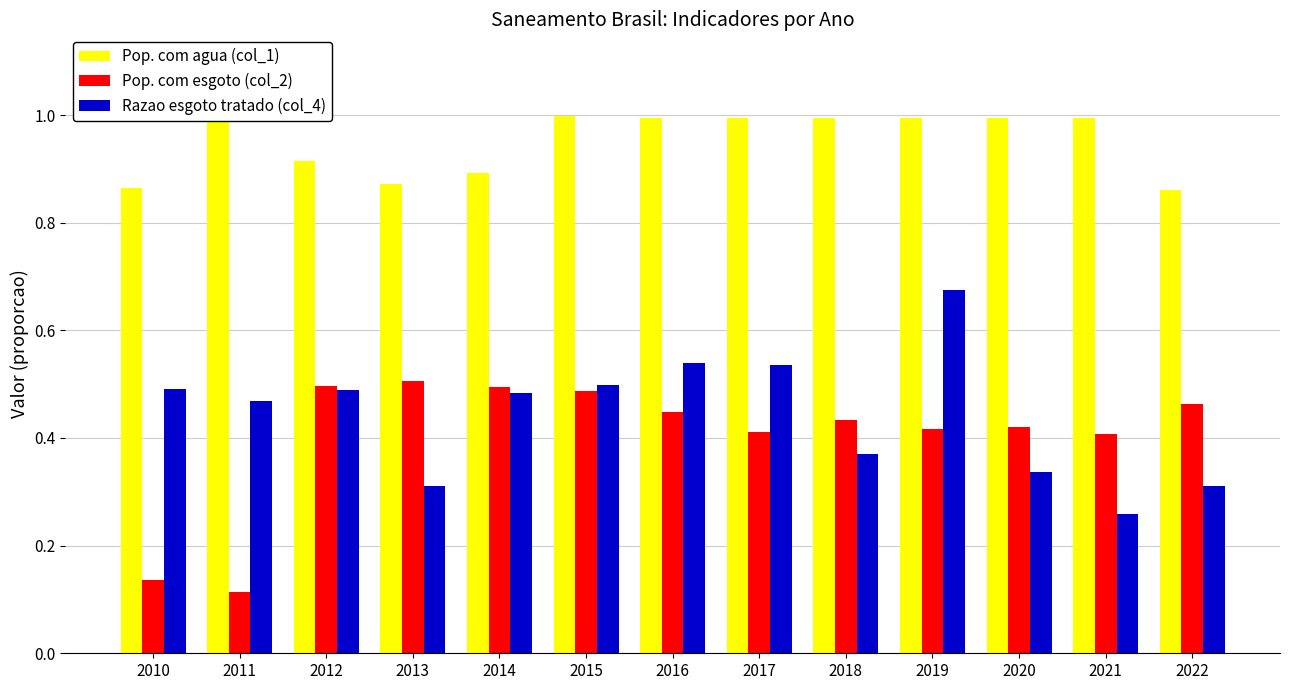

Which series has the largest total across all categories?

Pop. com agua (col_1)